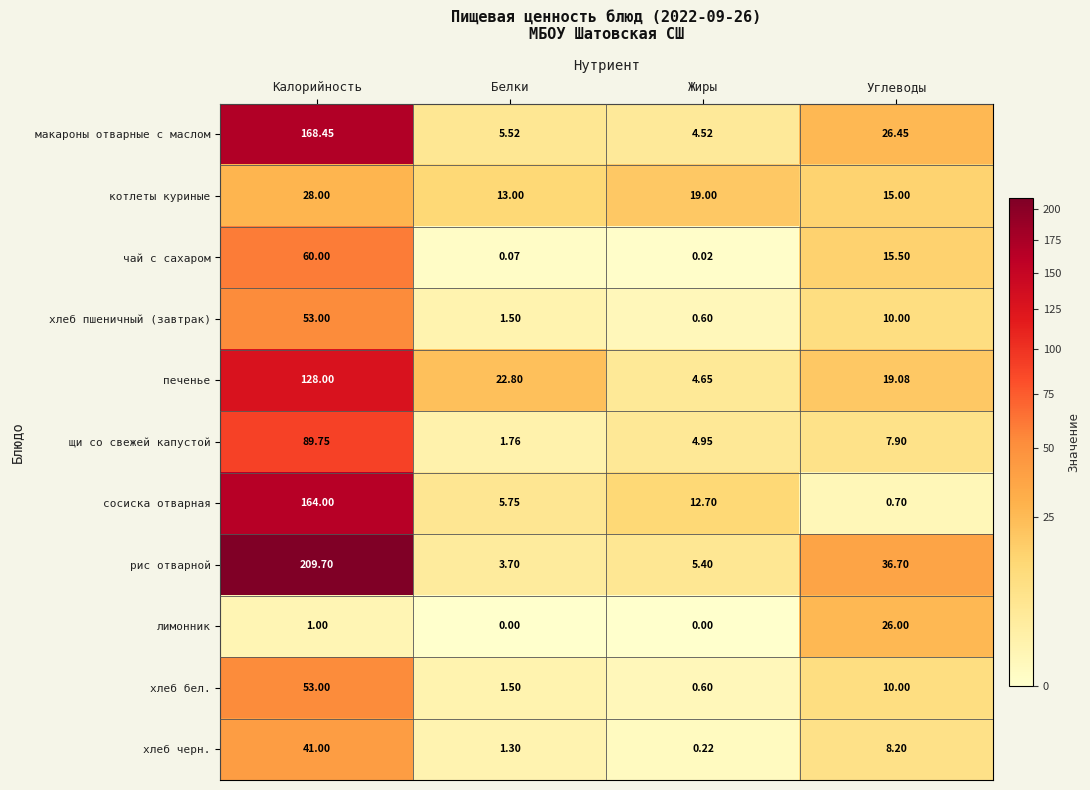

At which label does печенье first exceed 22?

Калорийность